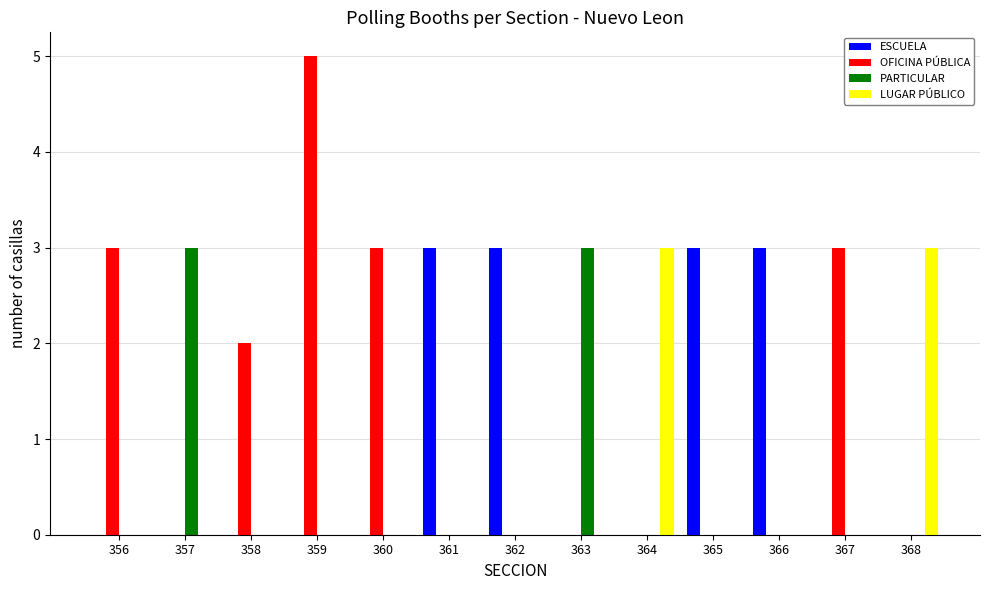

What is the sum of all LUGAR PÚBLICO values?

6